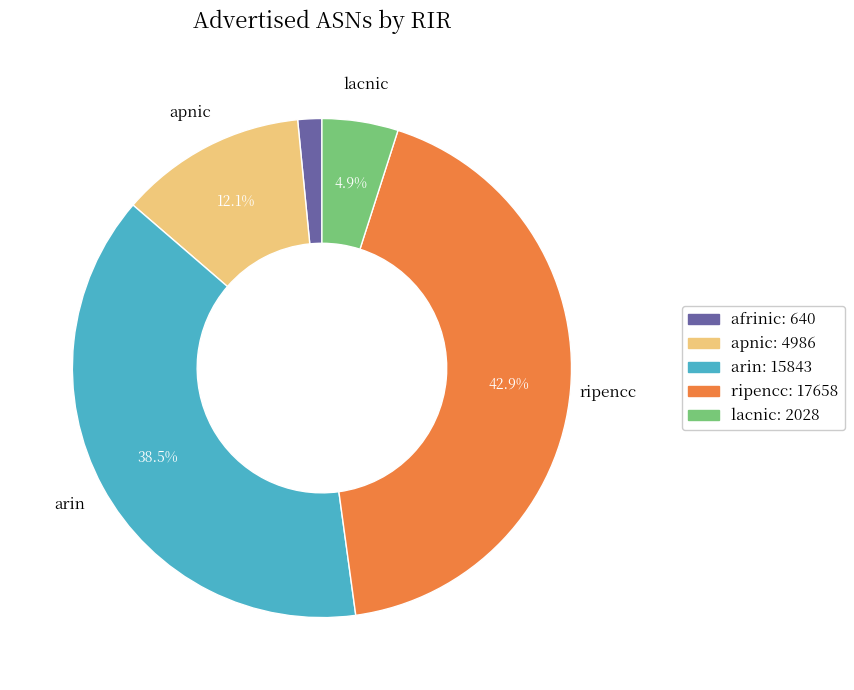

What is the ratio of the value at ripencc to the value at arin?

1.1